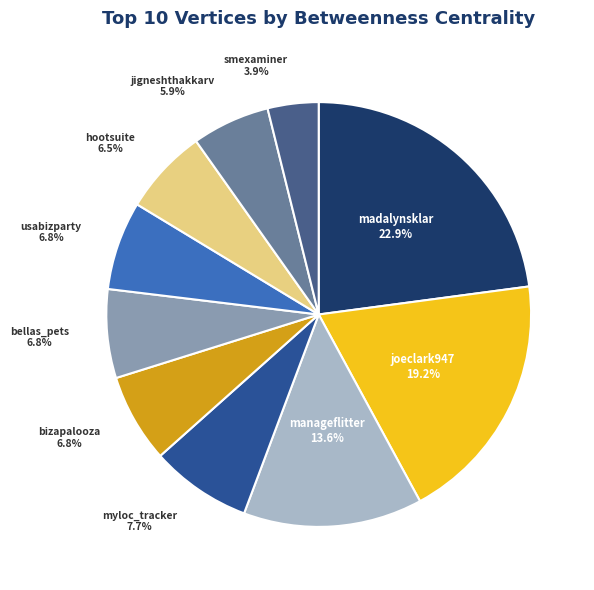

What portion of the pie excludes madalynsklar?

77.1%